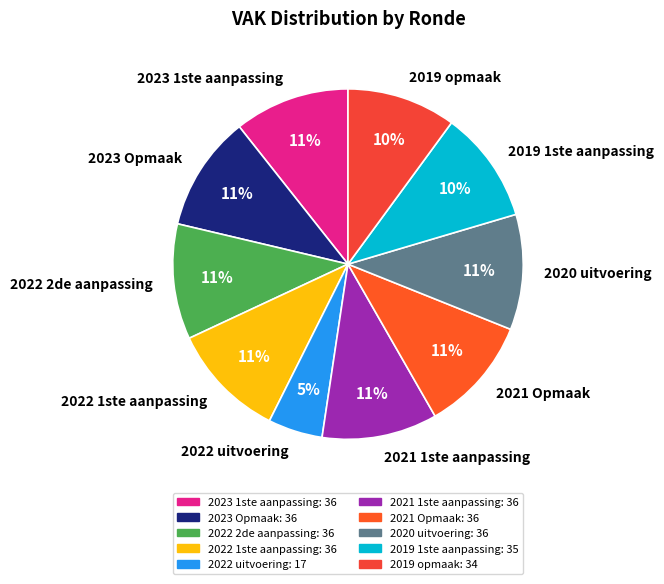

Approximately how many times larger is the value at 2020 uitvoering compared to 2022 1ste aanpassing?

1.0